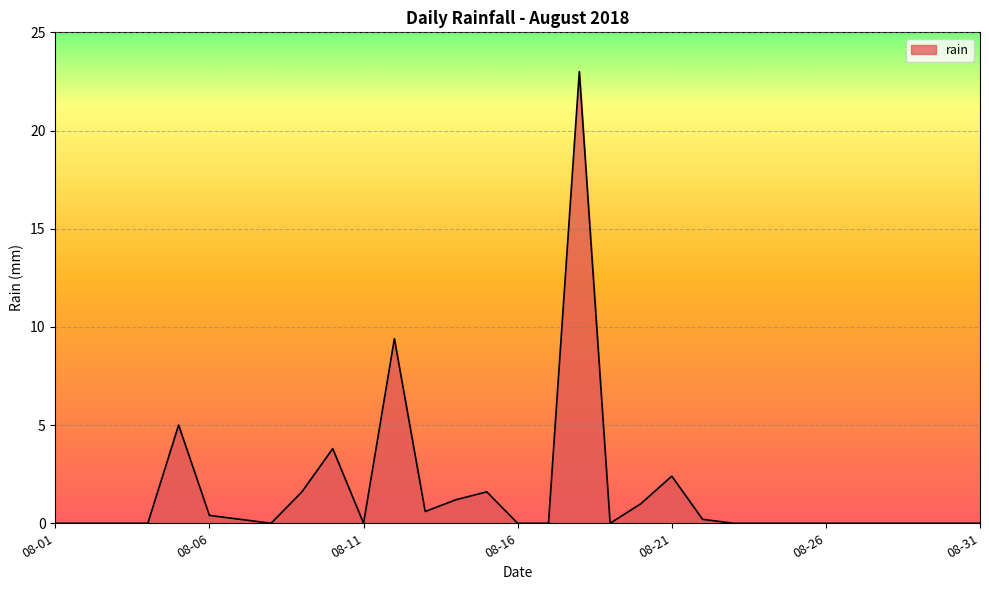

What is the difference between the maximum and minimum values?

23.0